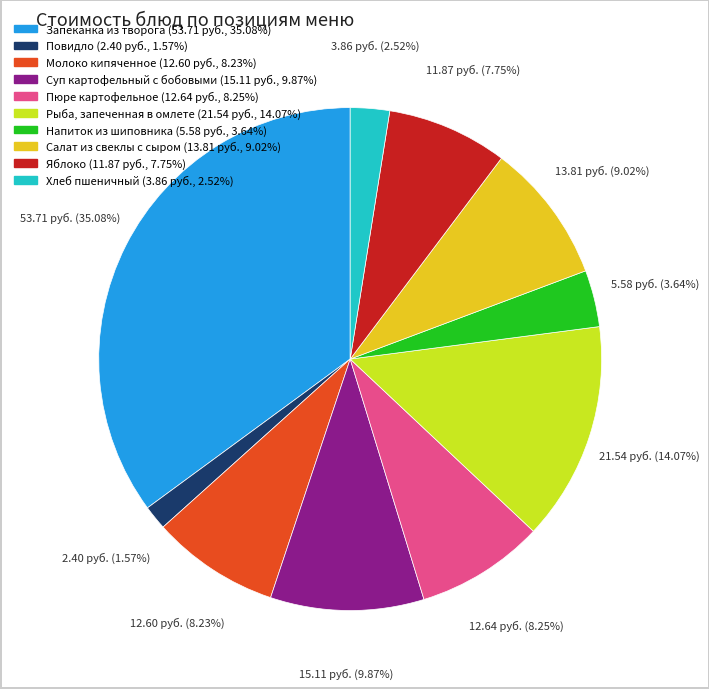

Which has a higher value, Повидло or Молоко кипяченное?

Молоко кипяченное